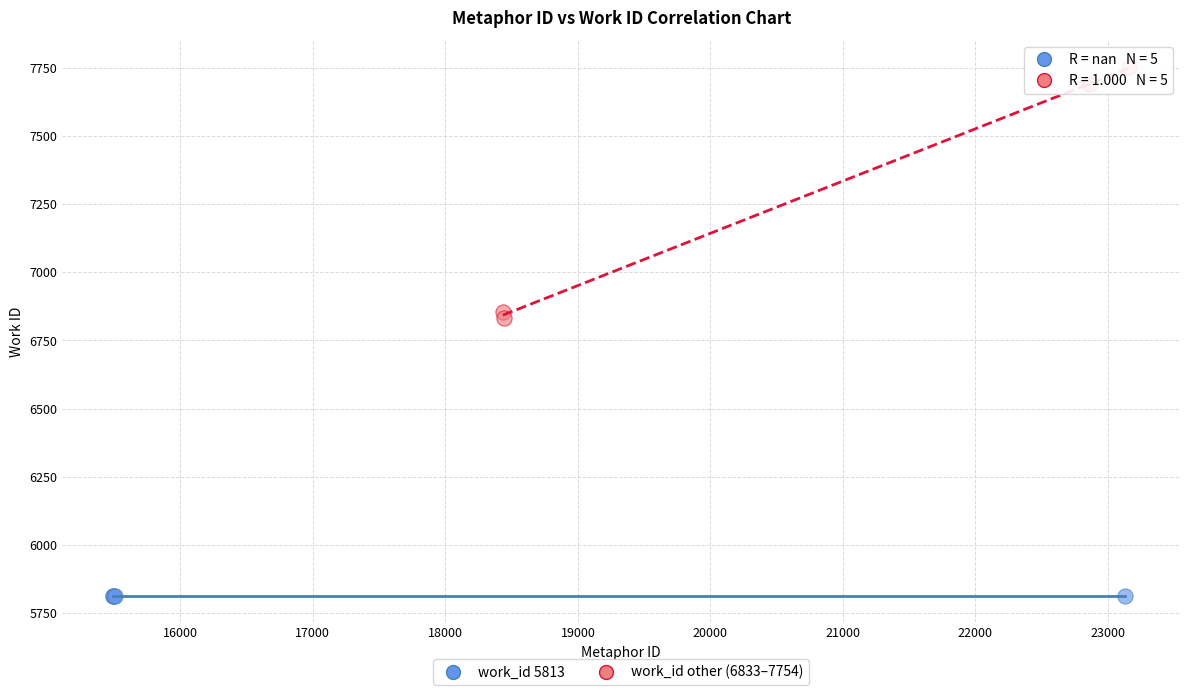

Which series reaches the minimum Y coordinate?

work_id 5813